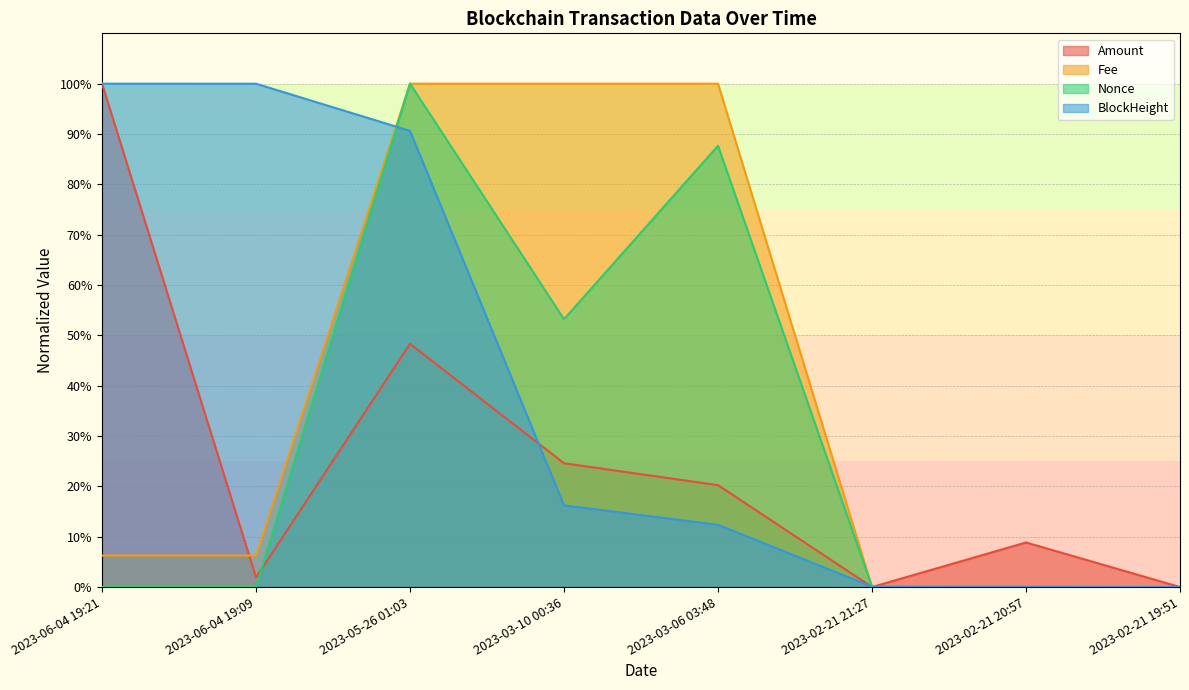

How many values in BlockHeight are above zero?

7